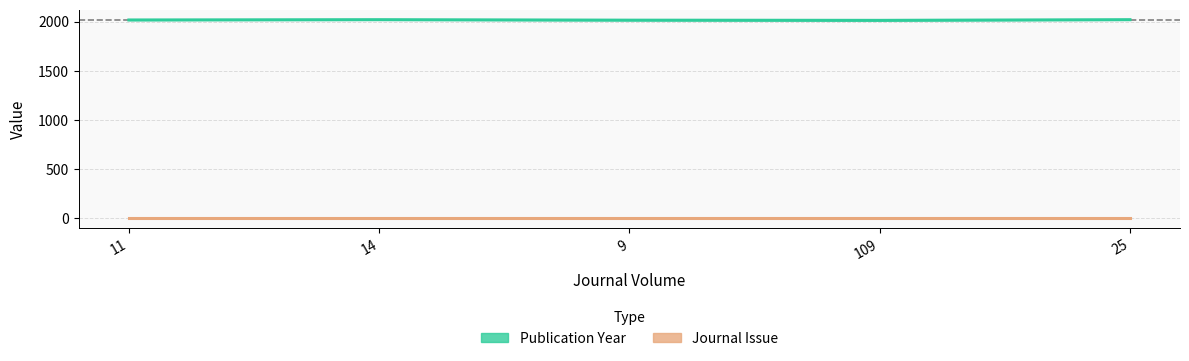

How many interior local peaks does the Publication Year series have?

1